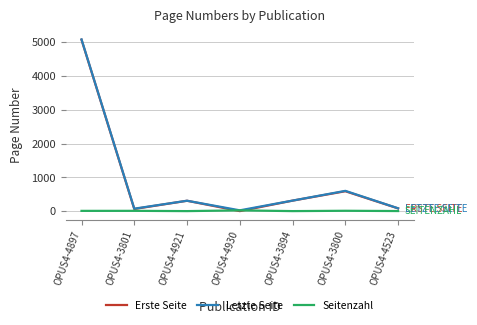

What is the difference between the highest and lowest values at OPUS4-3800?

589